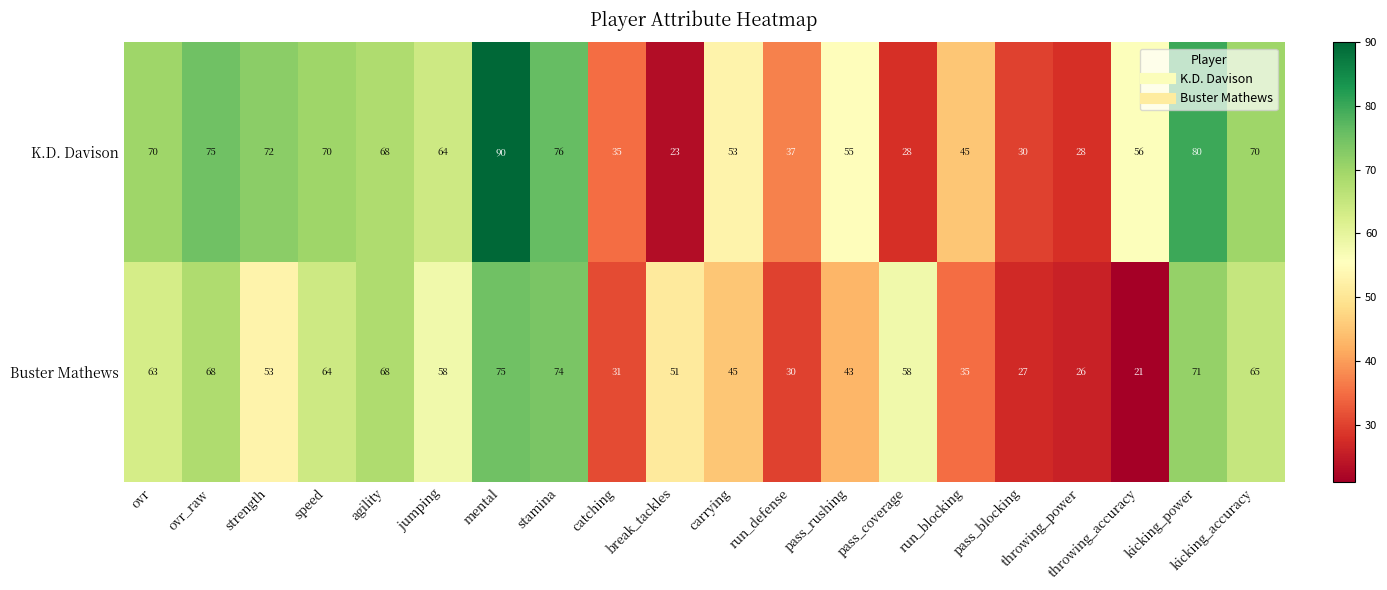

Count the number of categories in the chart.

20